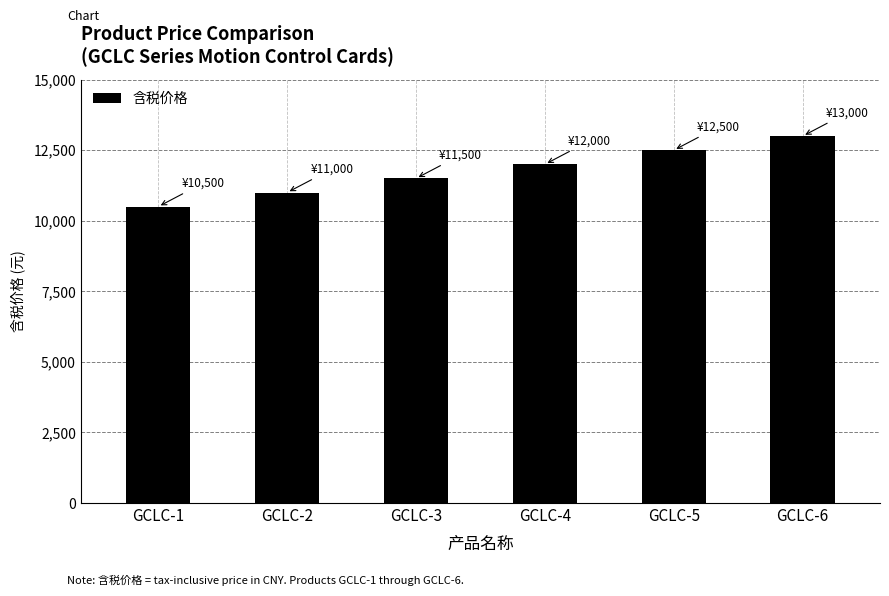

What is the maximum value shown in the chart?

13000